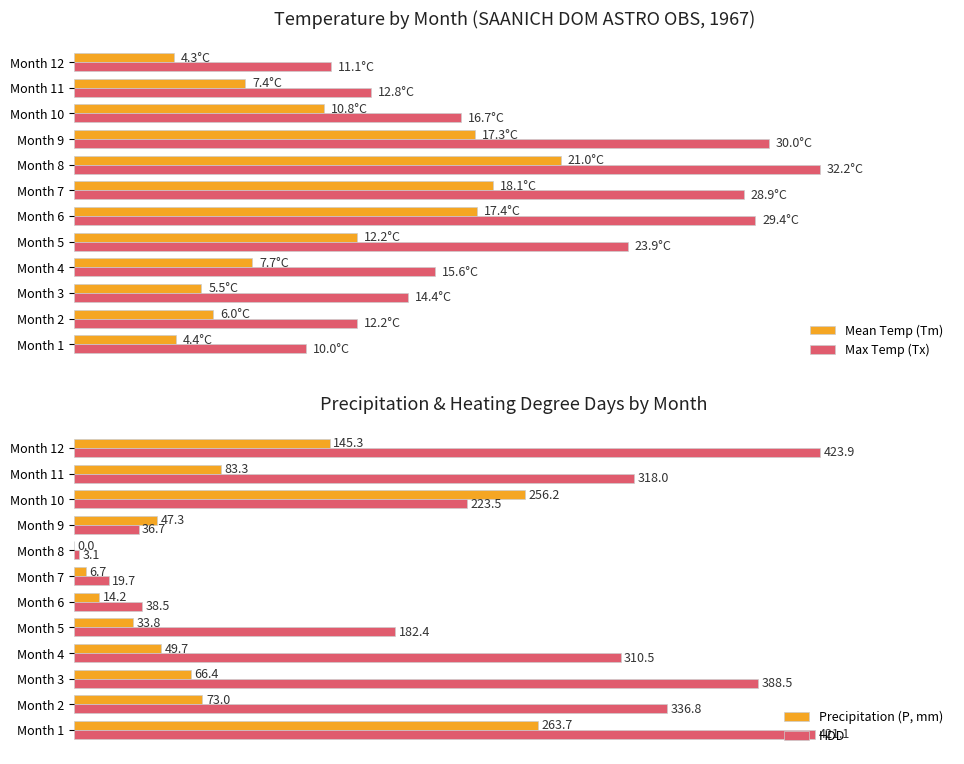

What is the average value of the Precipitation (P, mm) series?

86.6